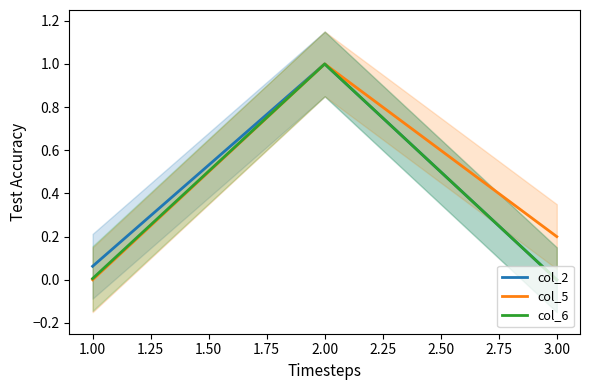

List the labels in order of col_2 value, smallest first.

3.00, 1.00, 2.00